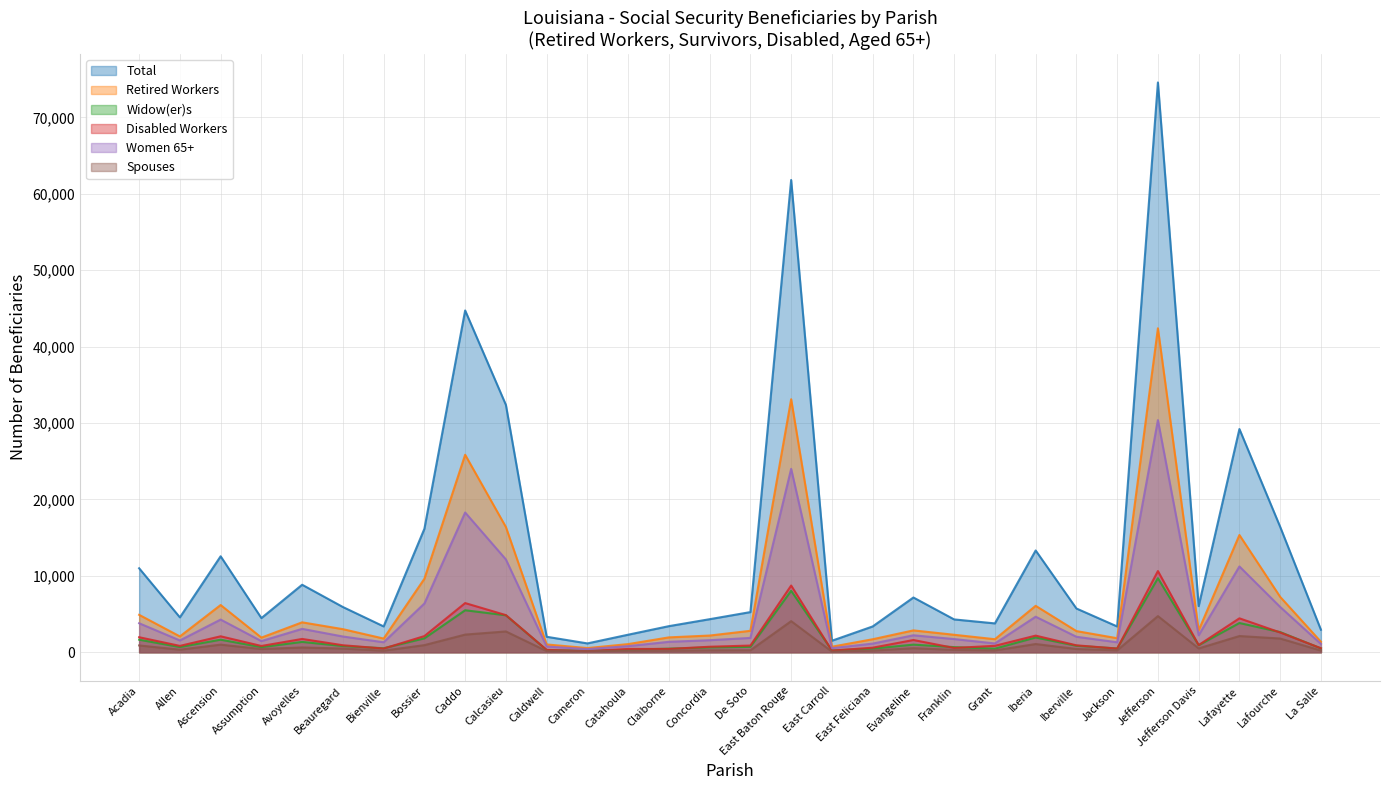

What is the label of the 15th point from the left?

Concordia